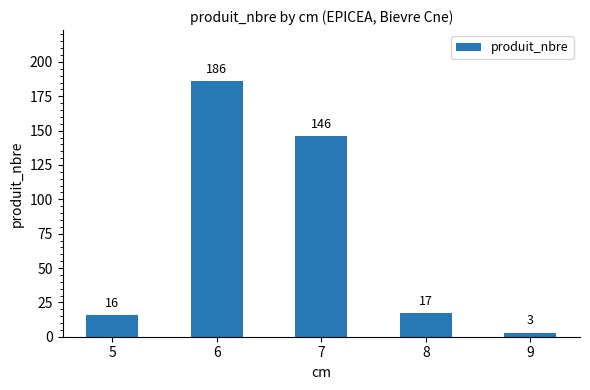

How many bars are there in total?

5